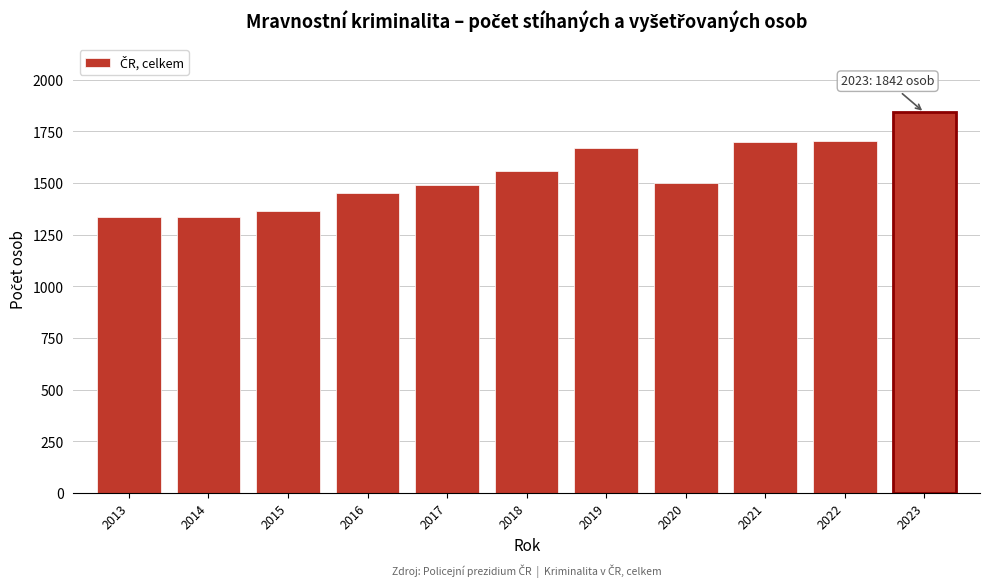

Where is the data nearest to the value 1588?

2018